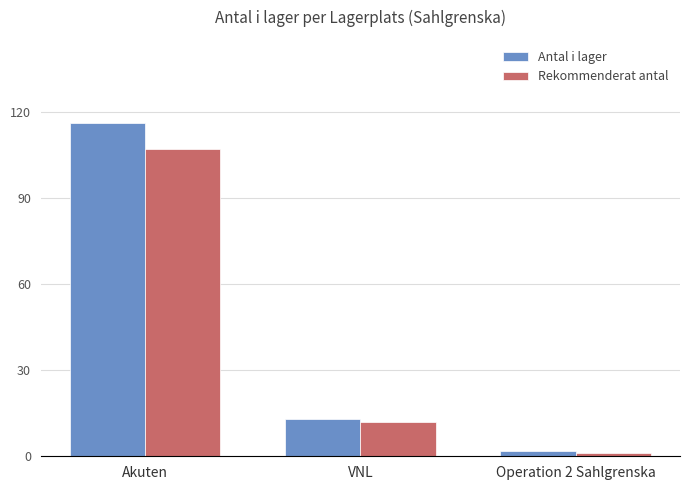

What is the approximate value of Antal i lager at VNL?

13